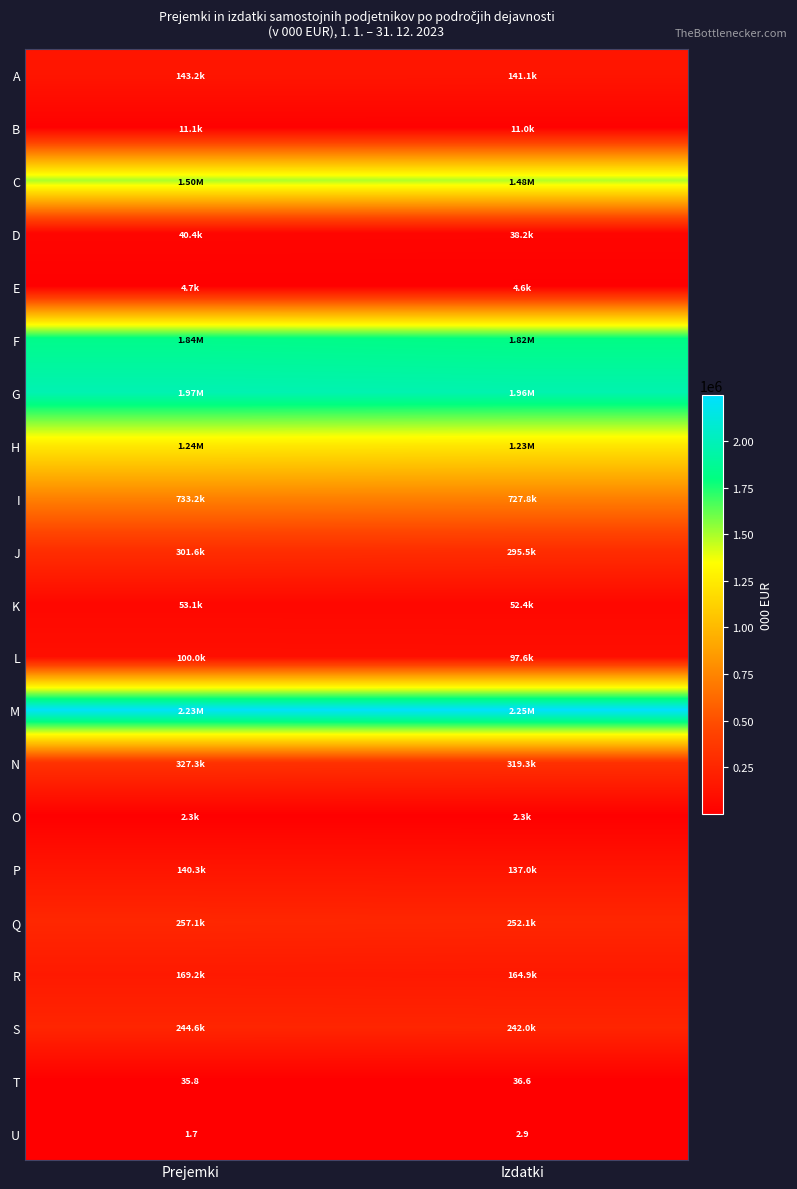

At which label is U closest to 2?

Prejemki